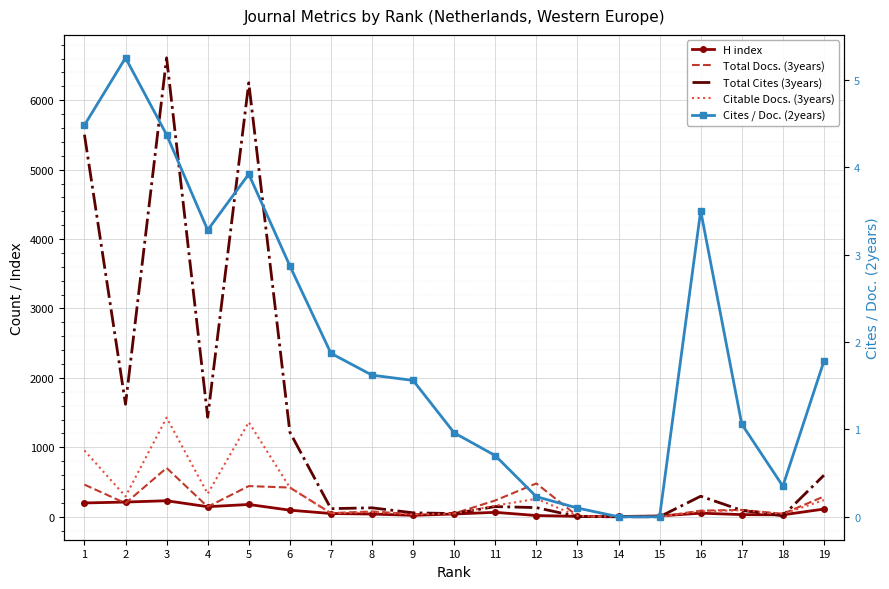

Between 6 and 7, which series saw the biggest shift?

Total Cites (3years)